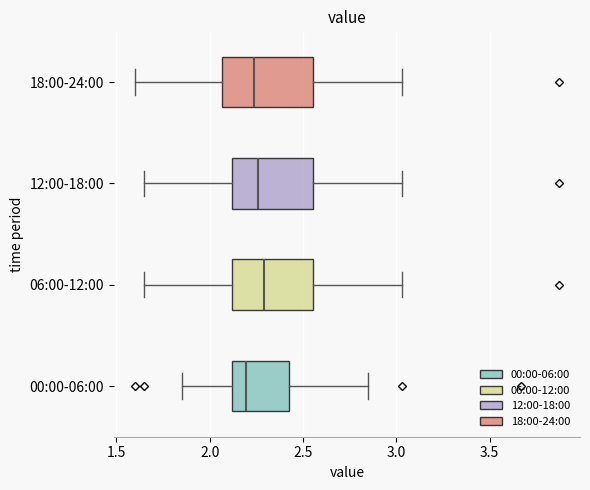

Reading bottom to top, transcribe this box plot: for each box, give where its median line is, the range the box spans, and where its two whiskers end, as read against the x-axis. The values are not printed on the chart, so give them approximately, as read against the axis.

00:00-06:00: median 2.20, box 2.10 to 2.45, whiskers 1.85 to 2.85
06:00-12:00: median 2.30, box 2.10 to 2.55, whiskers 1.65 to 3.05
12:00-18:00: median 2.25, box 2.10 to 2.55, whiskers 1.65 to 3.05
18:00-24:00: median 2.25, box 2.05 to 2.55, whiskers 1.60 to 3.05